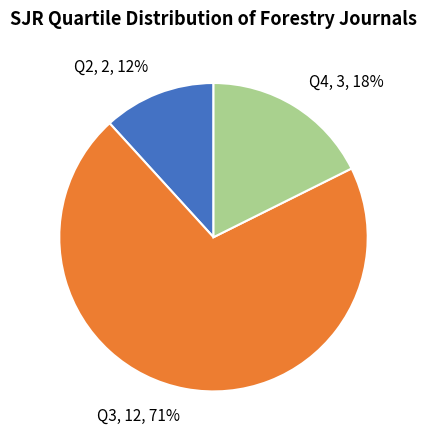

How many slices are in this pie chart?

3